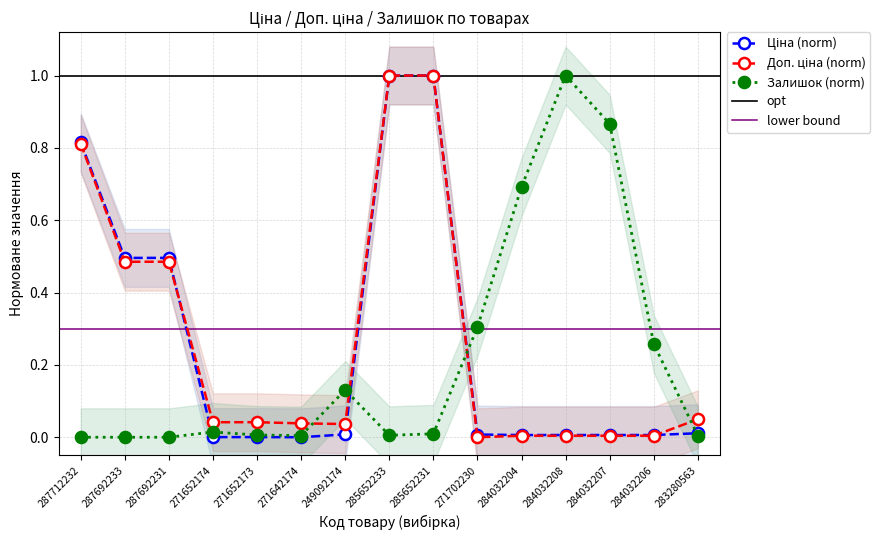

Between 271702230 and 284032208, which series saw the biggest shift?

Залишок